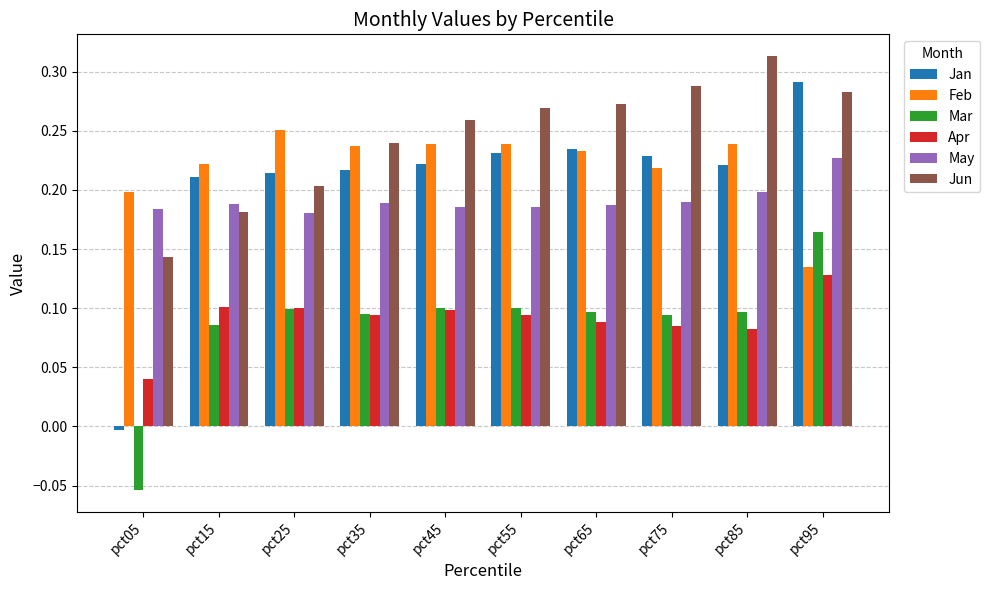

What are all the series names shown in the legend?

Jan, Feb, Mar, Apr, May, Jun